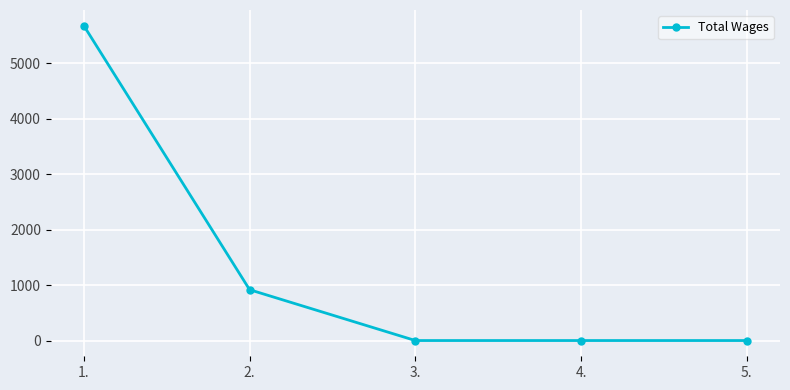

What is the difference between the second highest and second lowest values?

917